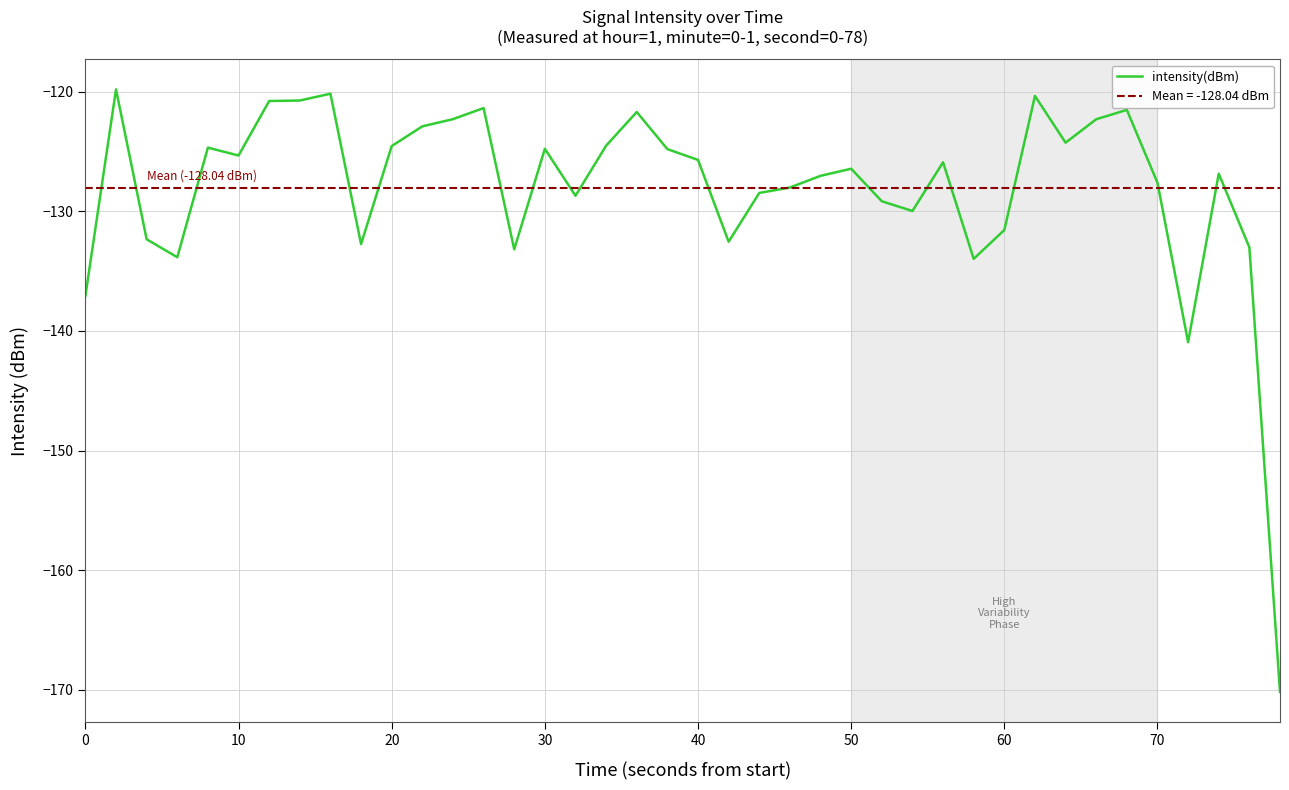

How many categories are shown in the chart?

40